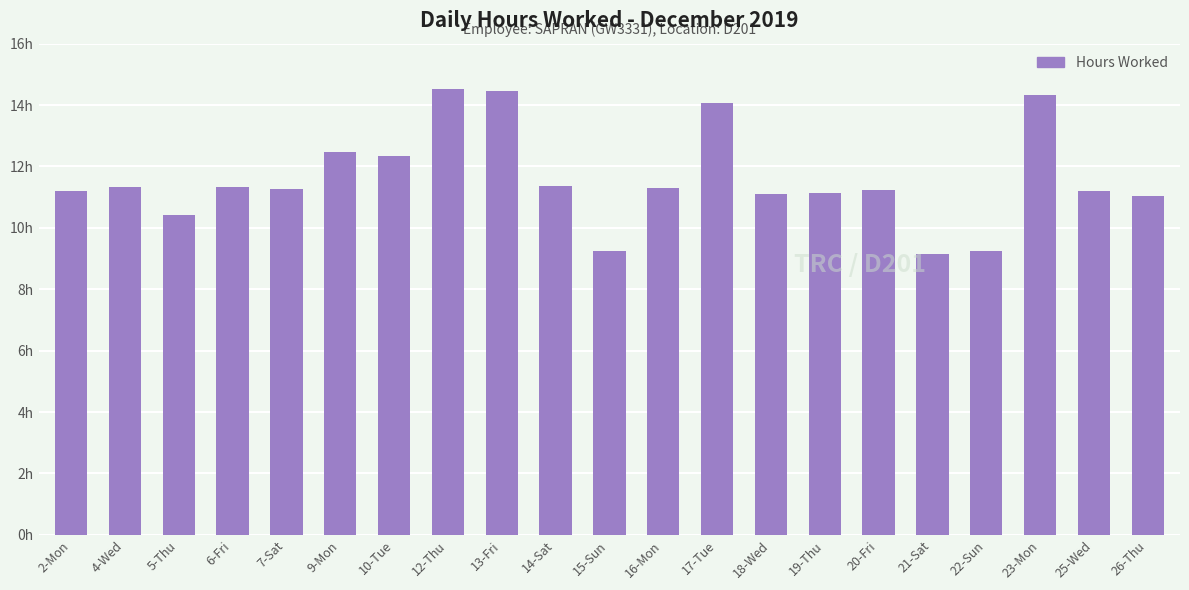

What is the minimum value shown in the chart?

9.1